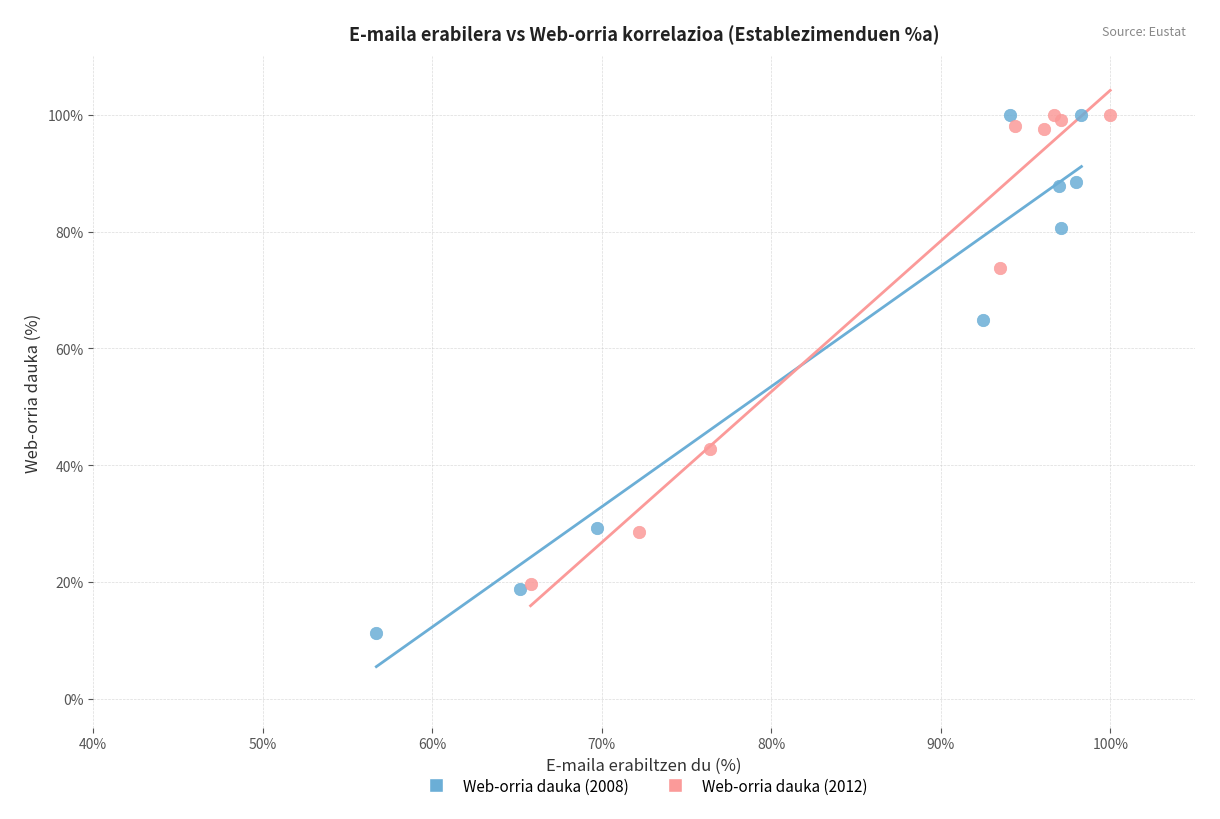

Which series contains the lowest Y value?

Web-orria dauka (2008)